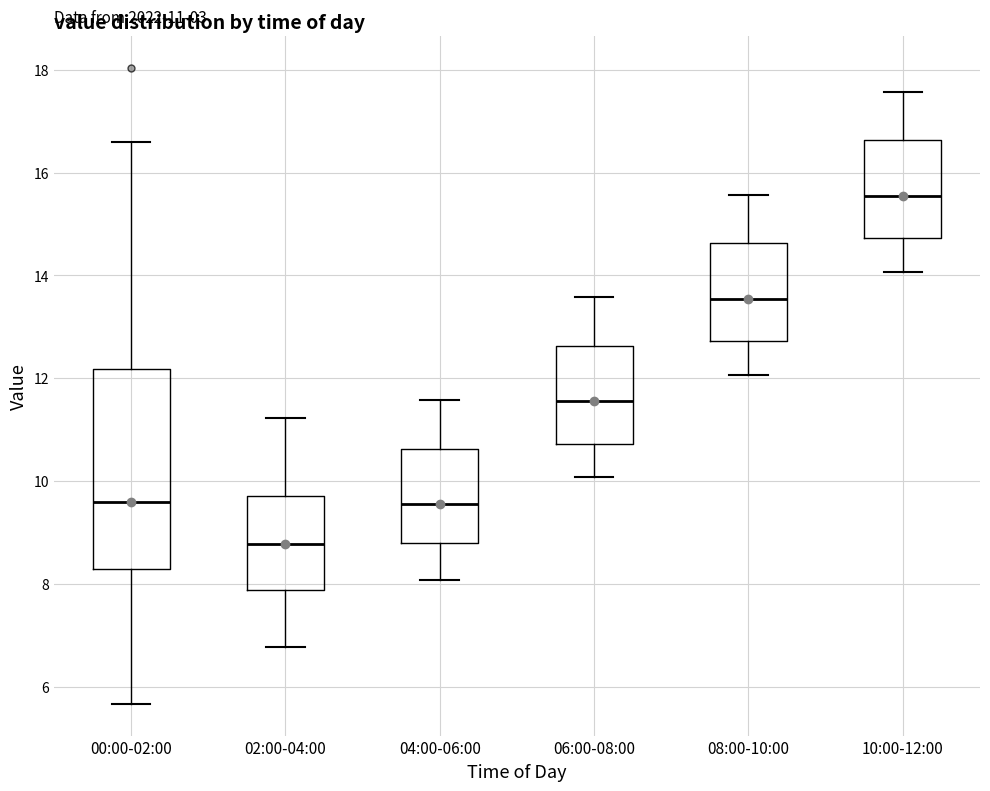

Which box is the tallest, from its lower edge to its upper edge?

00:00-02:00